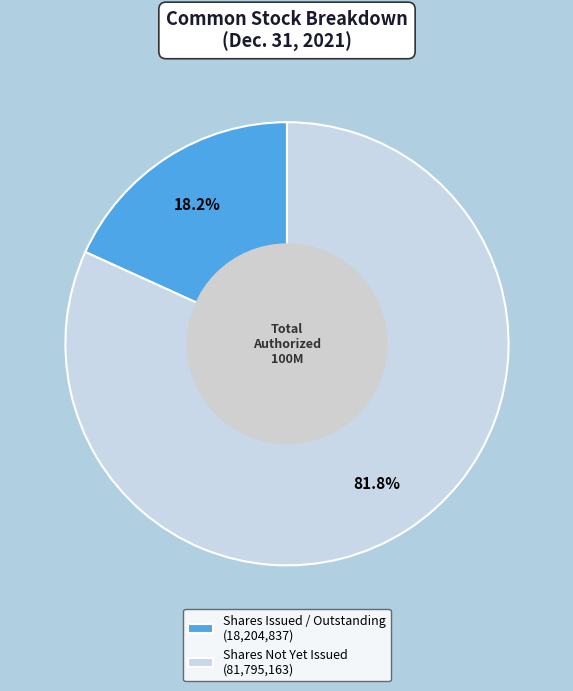

Is there any slice that represents more than half of the pie?

Yes